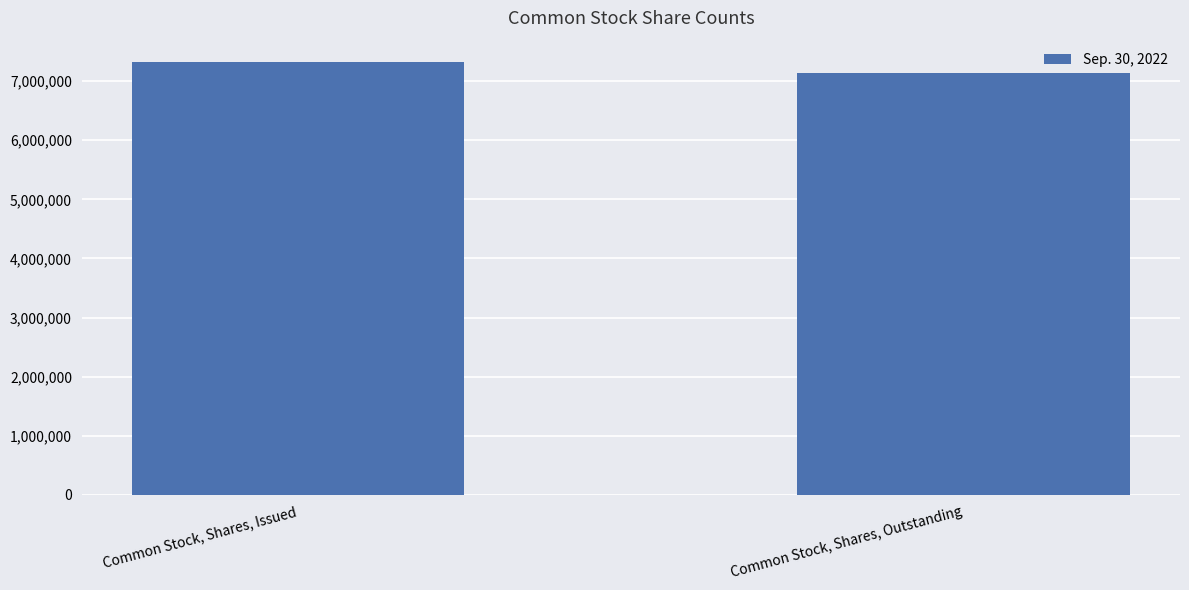

Which has a higher value, Common Stock, Shares, Outstanding or Common Stock, Shares, Issued?

Common Stock, Shares, Issued